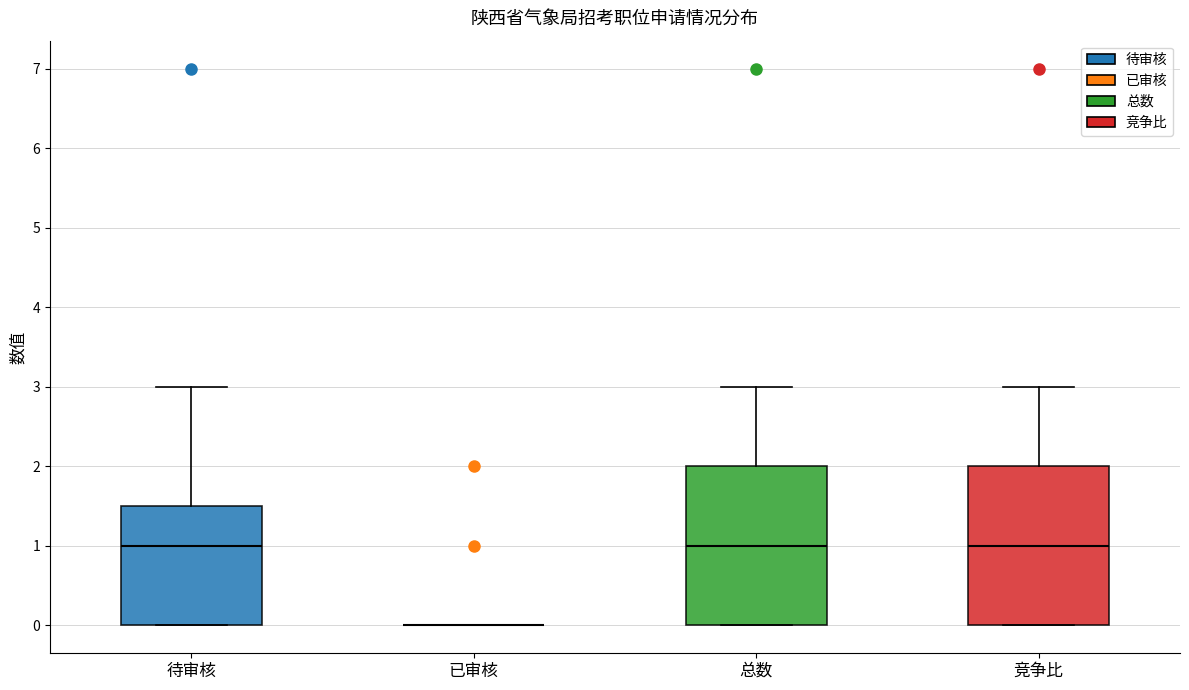

Reading left to right, read every box against the y-axis: the position of its median line, the range the box covers, and the ends of its whiskers. The values are not printed on the chart, so give them approximately, as read against the axis.

待审核: median 1.0, box 0.0 to 1.5, whiskers 0.0 to 3.0
已审核: box collapsed to a line at 0.0, whiskers 0.0 to 0.0
总数: median 1.0, box 0.0 to 2.0, whiskers 0.0 to 3.0
竞争比: median 1.0, box 0.0 to 2.0, whiskers 0.0 to 3.0